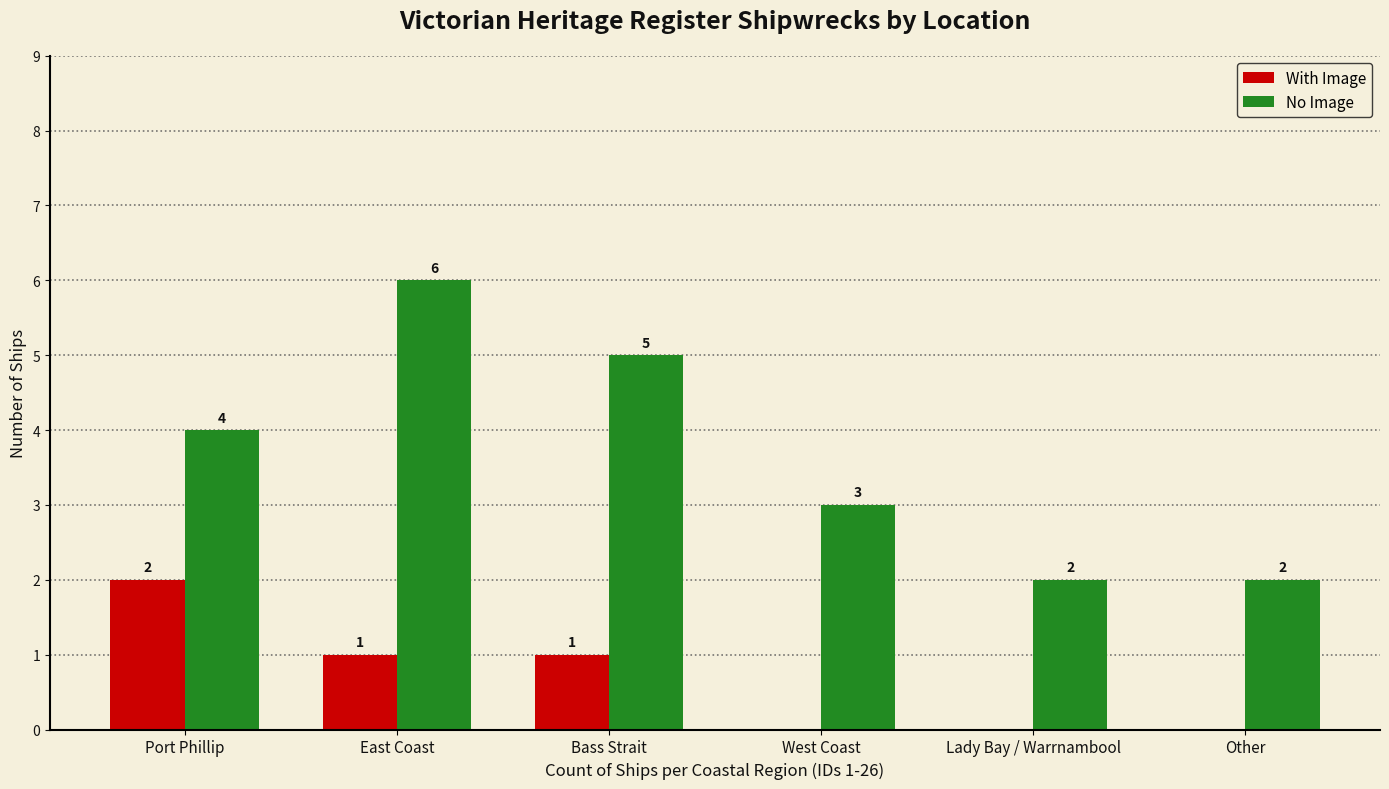

Which label corresponds to the largest value in the chart?

East Coast